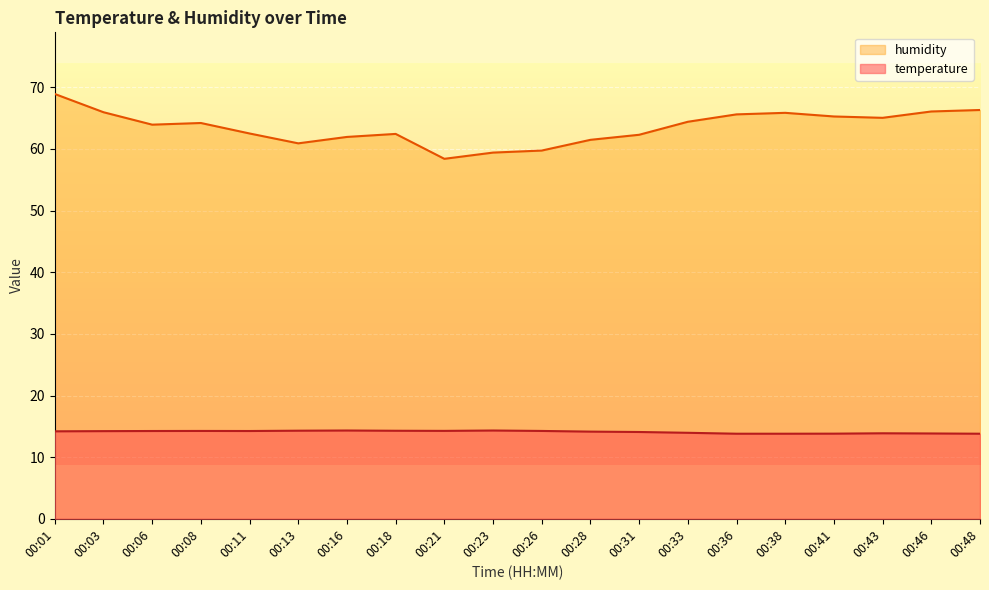

What is the difference between the maximum and minimum values in the temperature series?

0.5